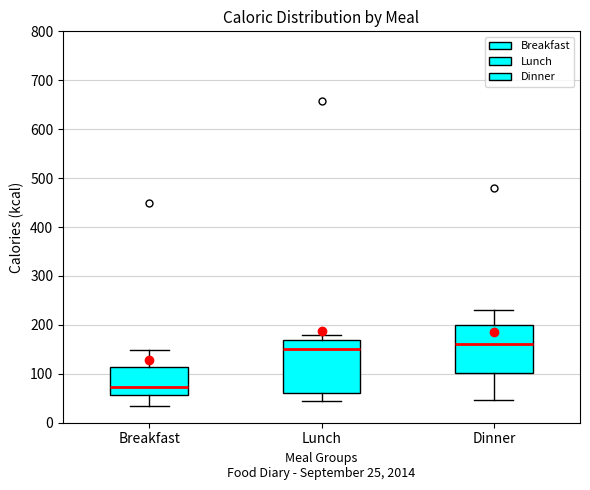

Reading left to right, read every box against the y-axis: the position of its median line, the range the box covers, and the ends of its whiskers. The values are not printed on the chart, so give them approximately, as read against the axis.

Breakfast: median 70, box 60 to 110, whiskers 30 to 150
Lunch: median 150, box 60 to 170, whiskers 50 to 180
Dinner: median 160, box 100 to 200, whiskers 50 to 230